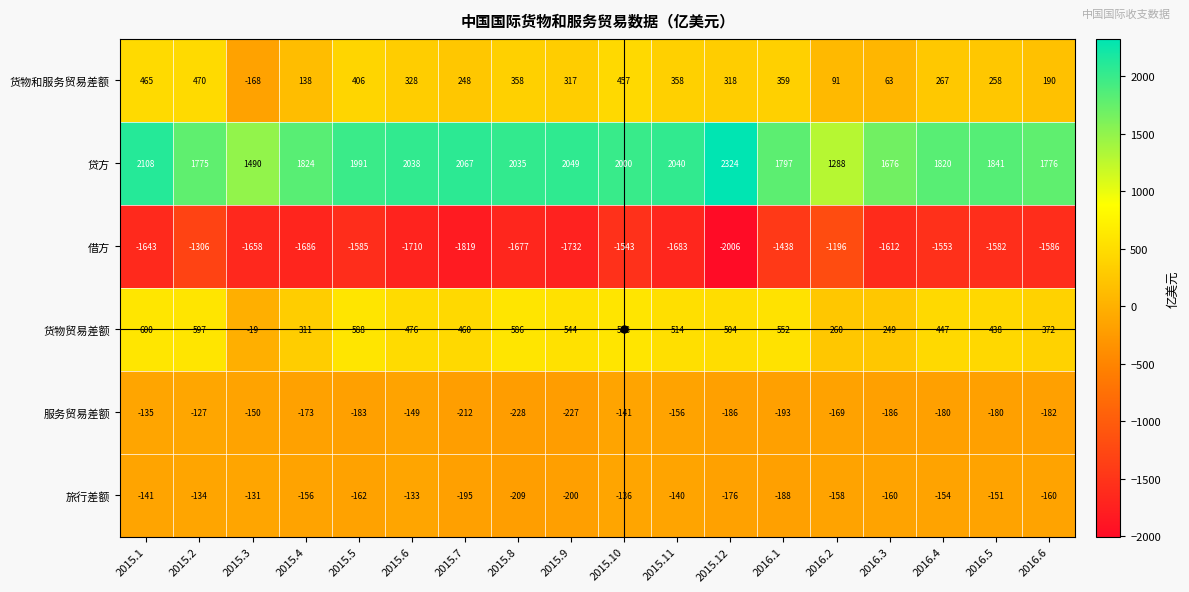

What is the average value of the 货物和服务贸易差额 series?

274